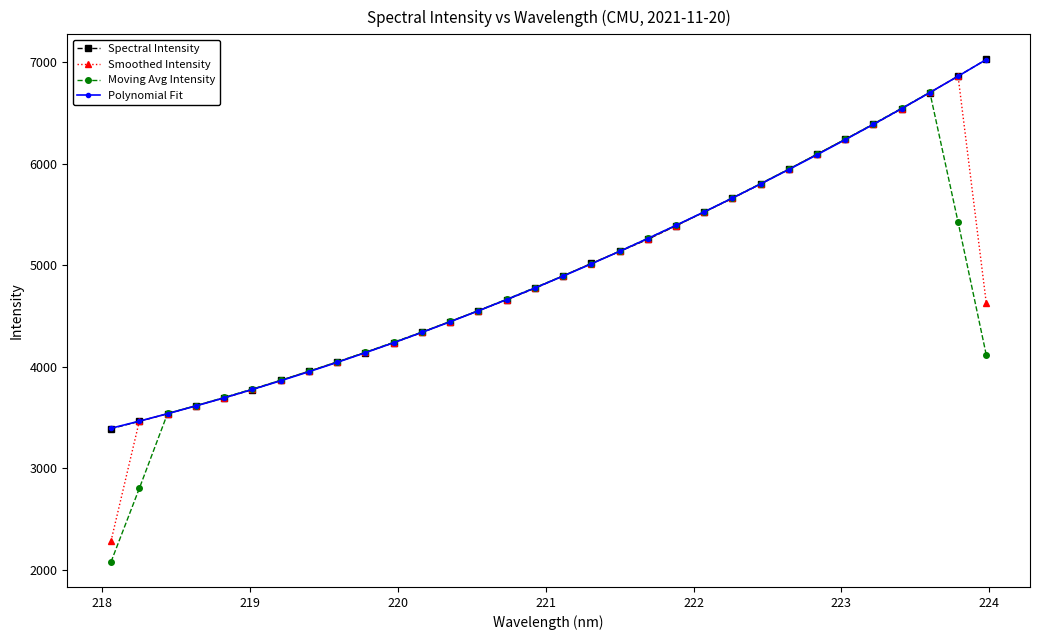

What is the value of the Smoothed Intensity point at the 28th from the left?

6392.1